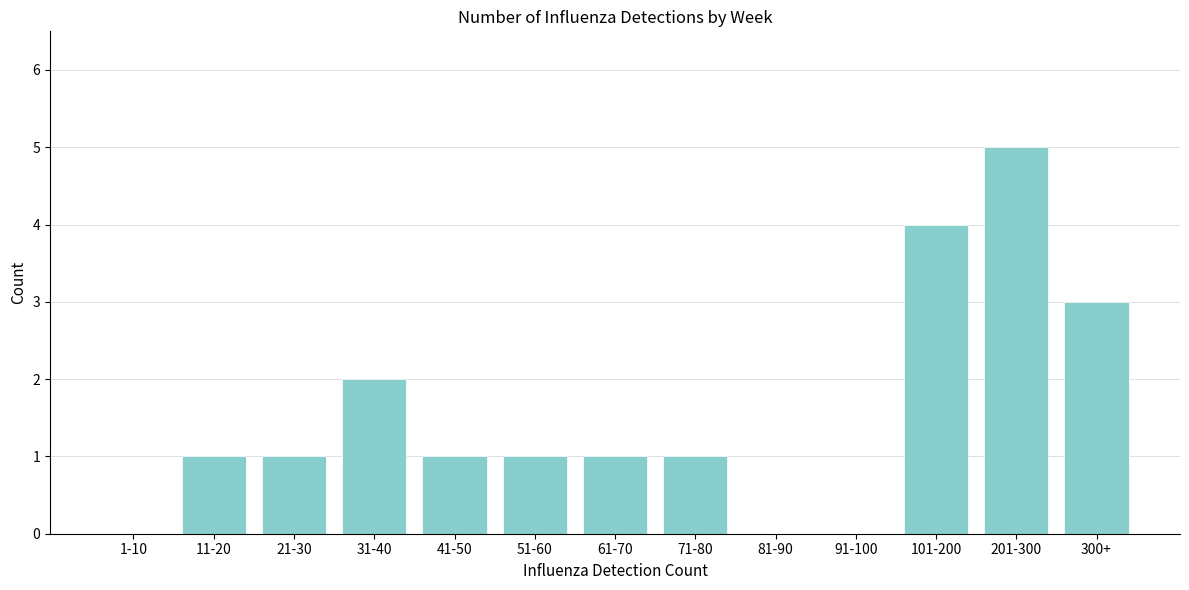

Reading left to right, extract all data points from this chart.

1-10=0	11-20=1	21-30=1	31-40=2	41-50=1	51-60=1	61-70=1	71-80=1	81-90=0	91-100=0	101-200=4	201-300=5	300+=3